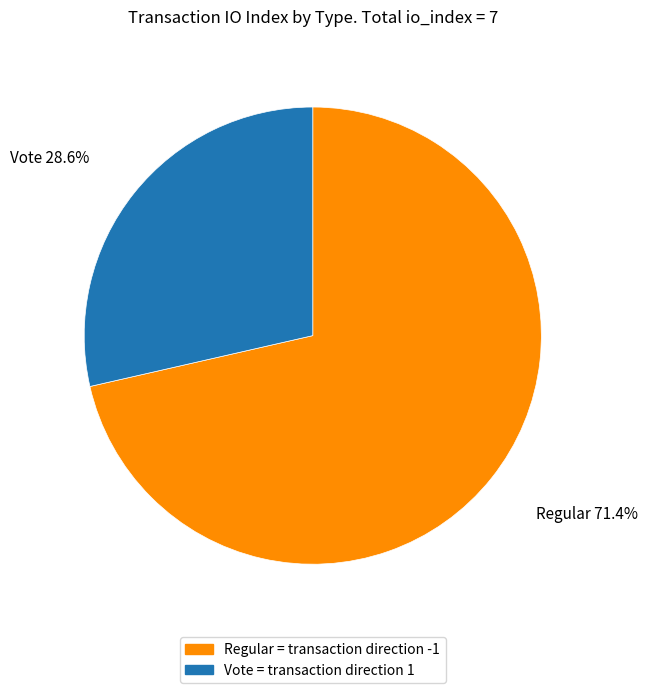

To the nearest percent, what is the average slice percentage?

50%